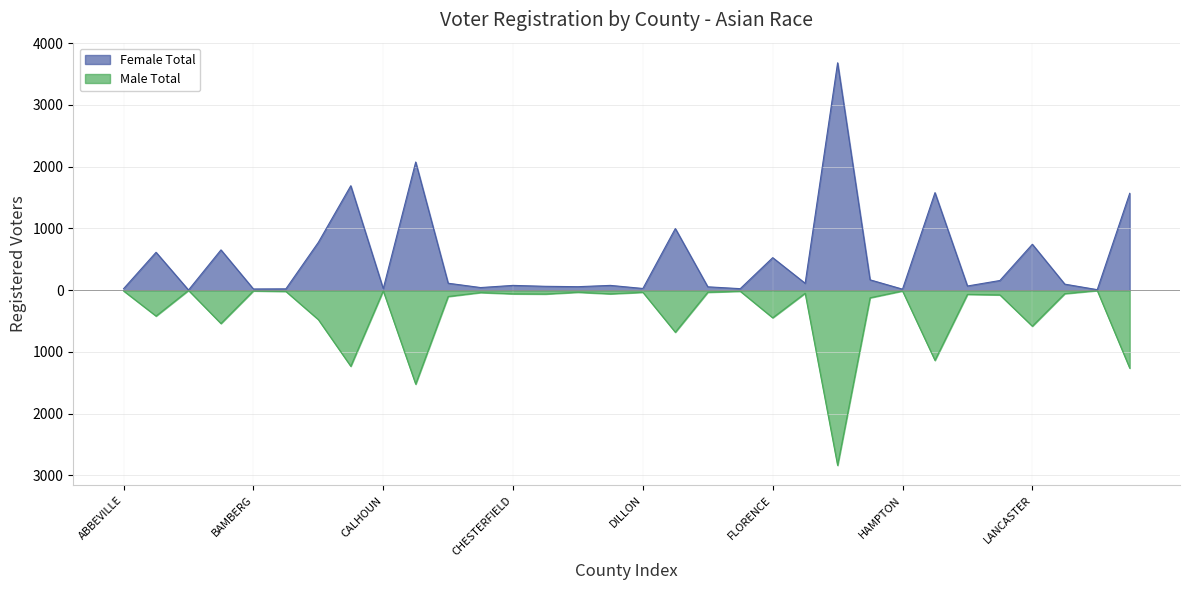

Rank the series at ANDERSON from lowest to highest value.

Male Total, Female Total